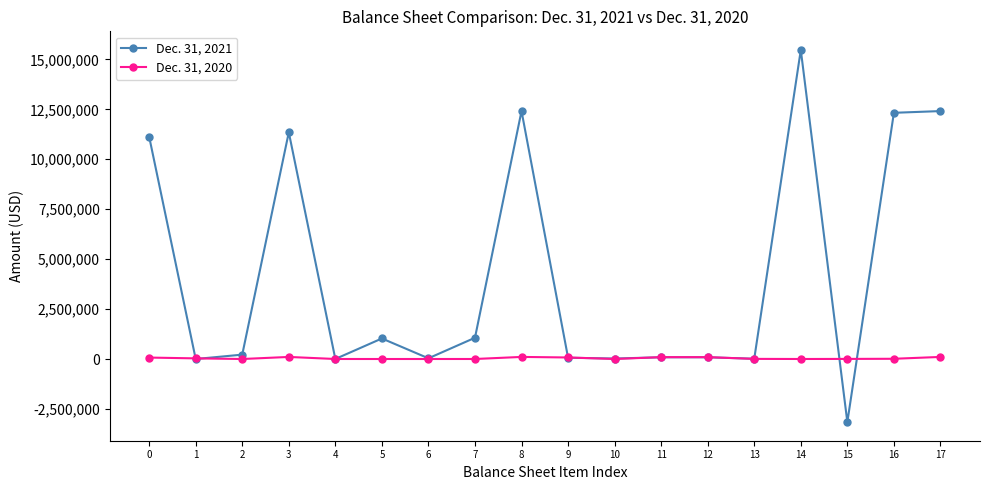

List the series in order of their overall mean, lowest first.

Dec. 31, 2020, Dec. 31, 2021